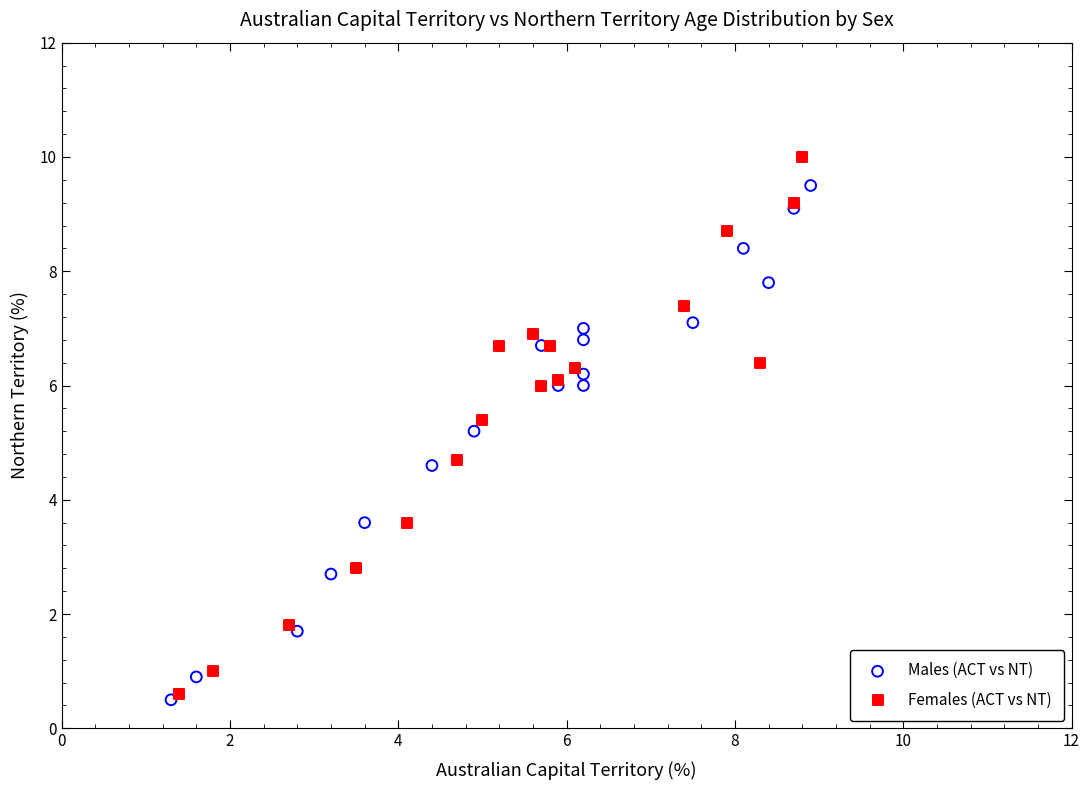

Which series has the largest Y range (max minus min)?

Females (ACT vs NT)